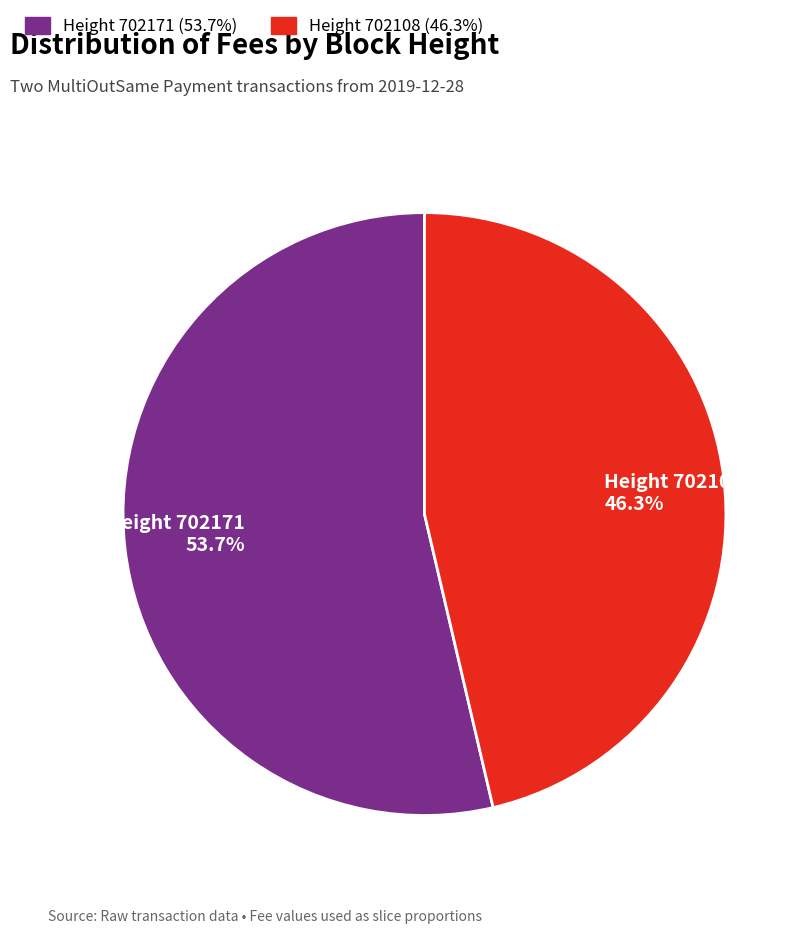

Does Height 702171 53.7% account for over 50% of the chart?

Yes